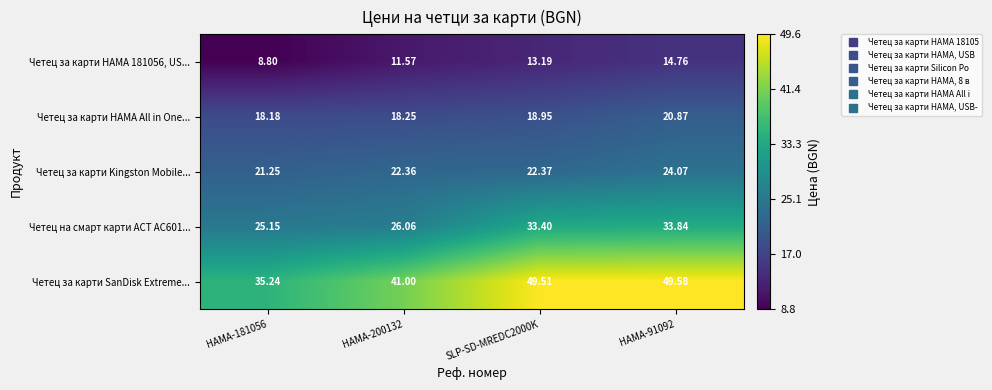

What is the spread (max minus min) of values at HAMA-181056?

26.4